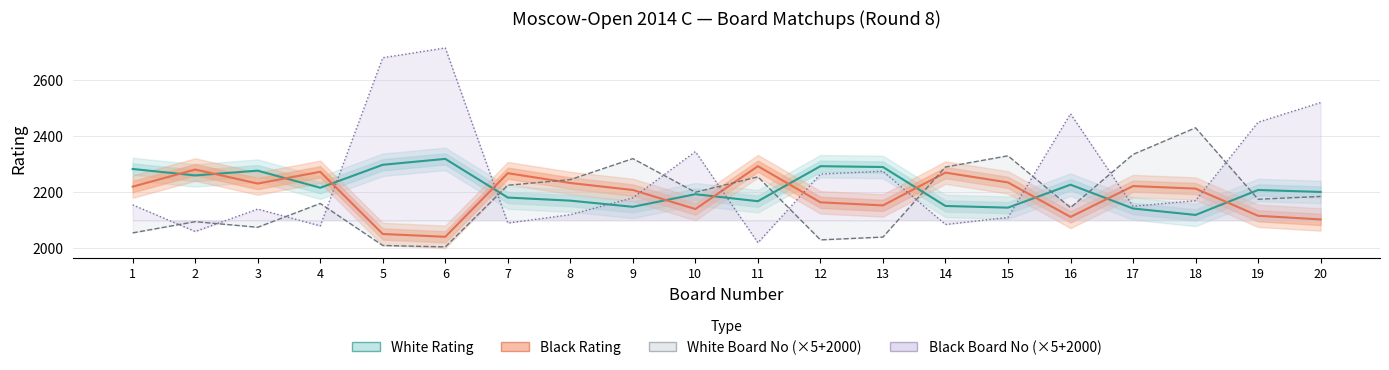

Where is the first local maximum for White Board No (×5+2000)?

2